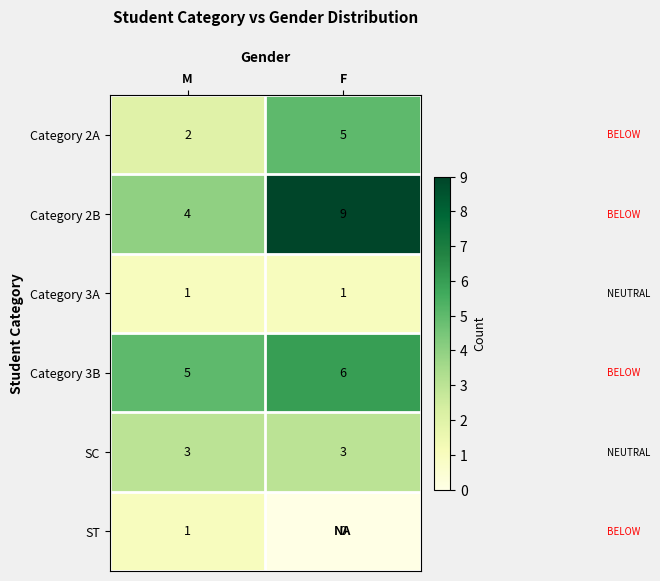

Count the number of data series in this chart.

6